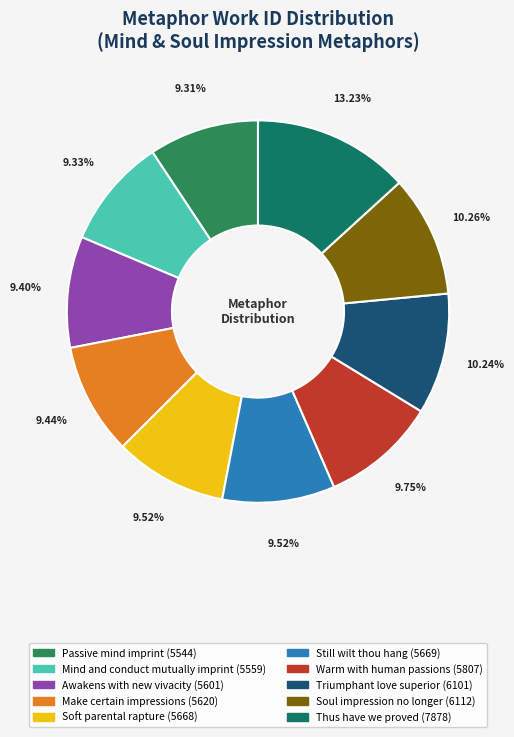

Which slice is the largest?

Thus have we proved